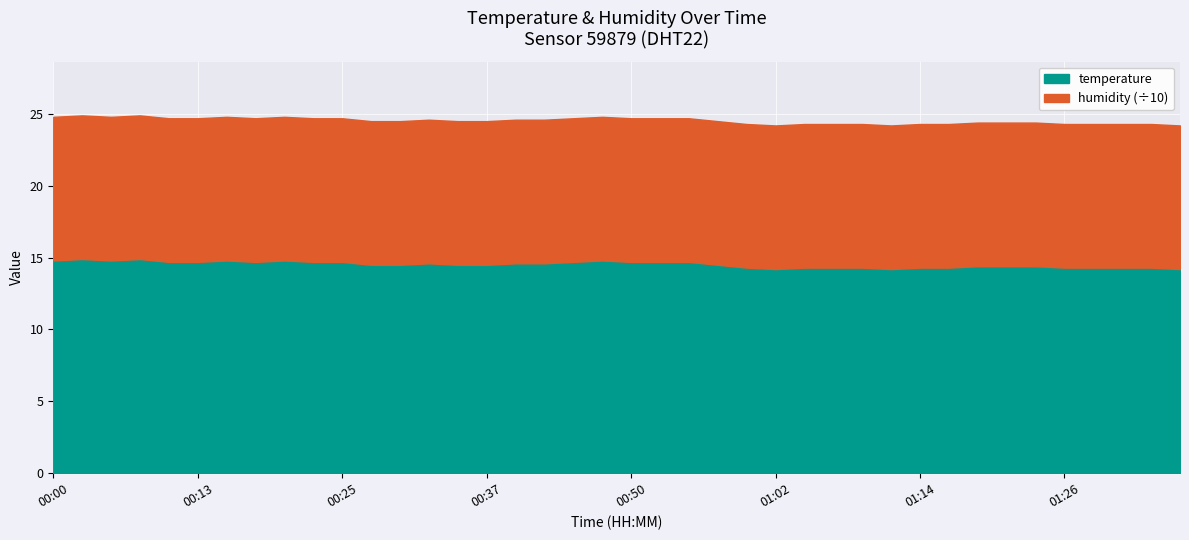

What is the maximum value for temperature?

14.9